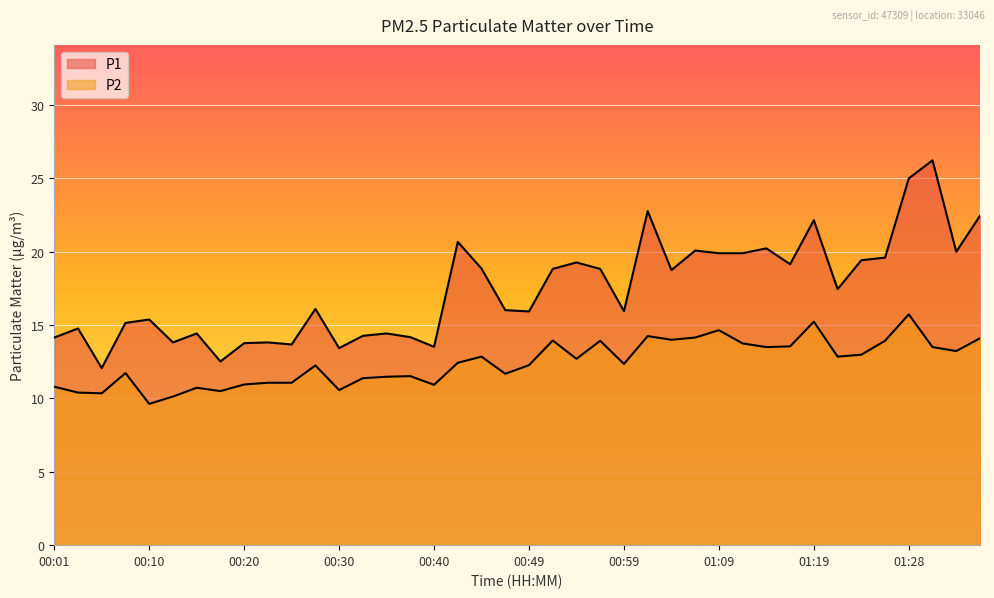

Is the value of P1 at 01:23 greater than the value of P2 at 01:36?

Yes